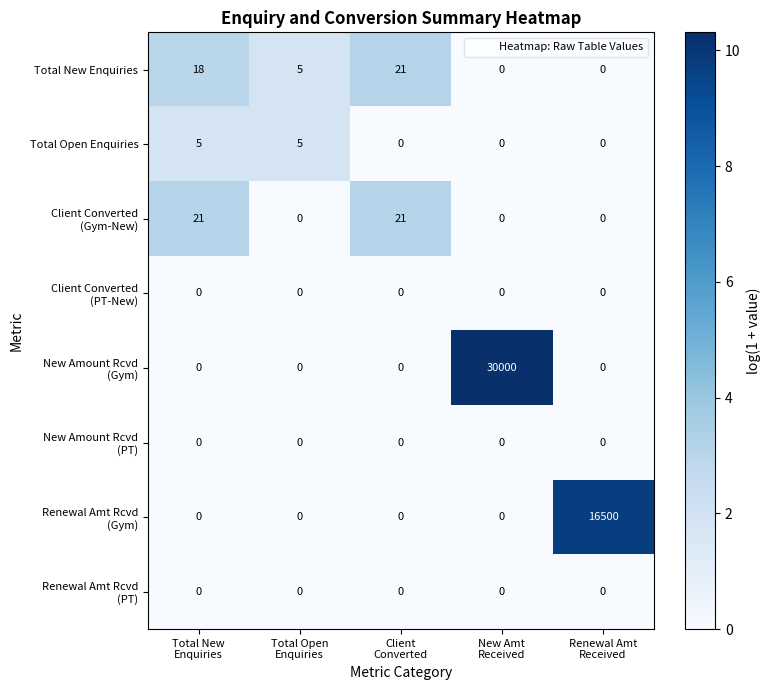

What is the greatest value displayed?

30000